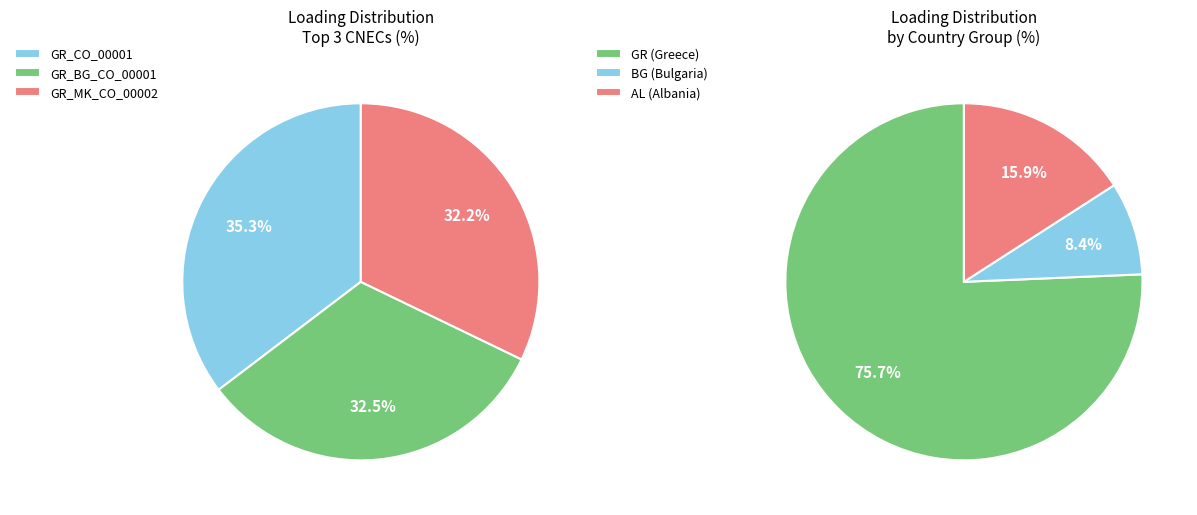

True or false: GR_CO_00002 accounts for 1% of the total.

False